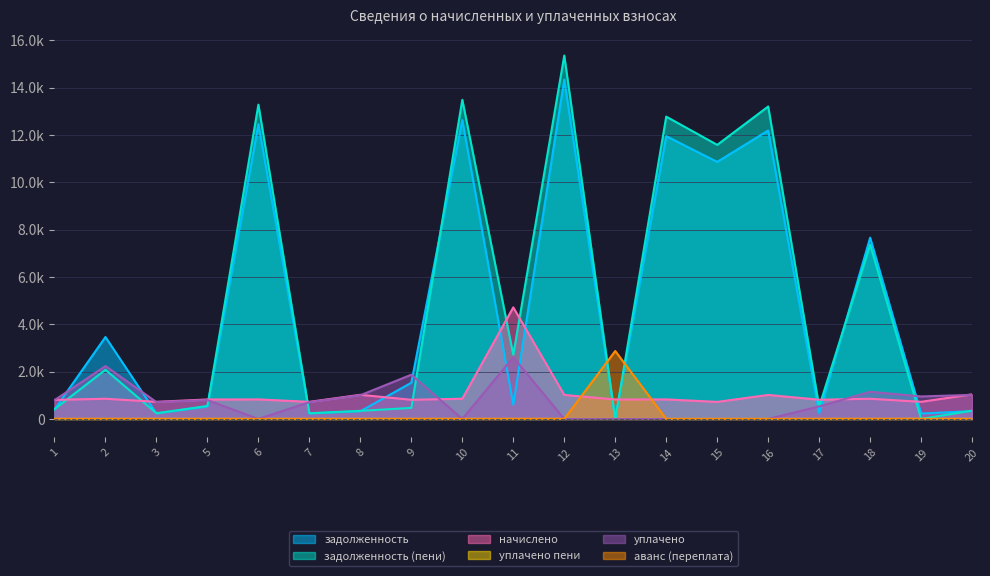

Rank the series by their maximum value, from highest to lowest.

задолженность (пени), задолженность, начислено, аванс (переплата), уплачено, уплачено пени